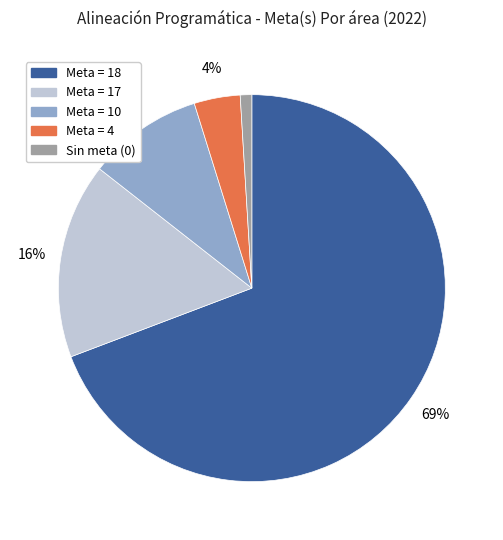

What percentage is the Meta = 17 slice, to the nearest percent?

16%